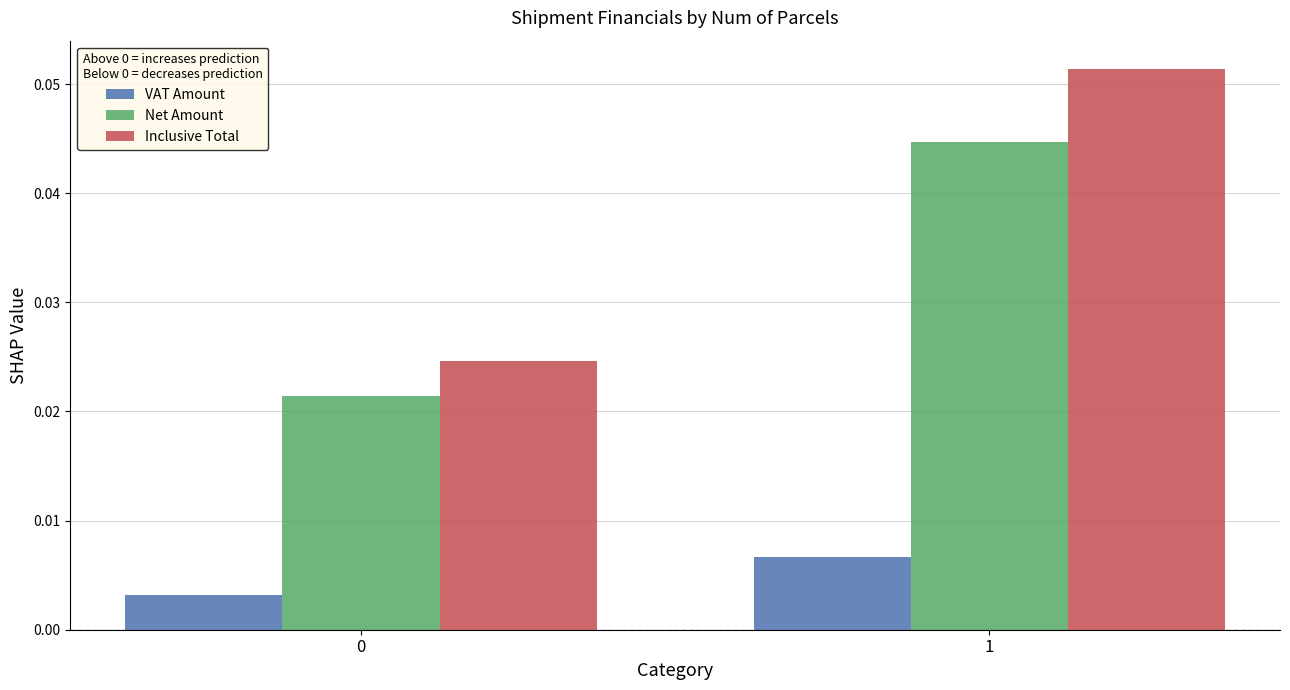

Which series has the widest spread of values?

Inclusive Total